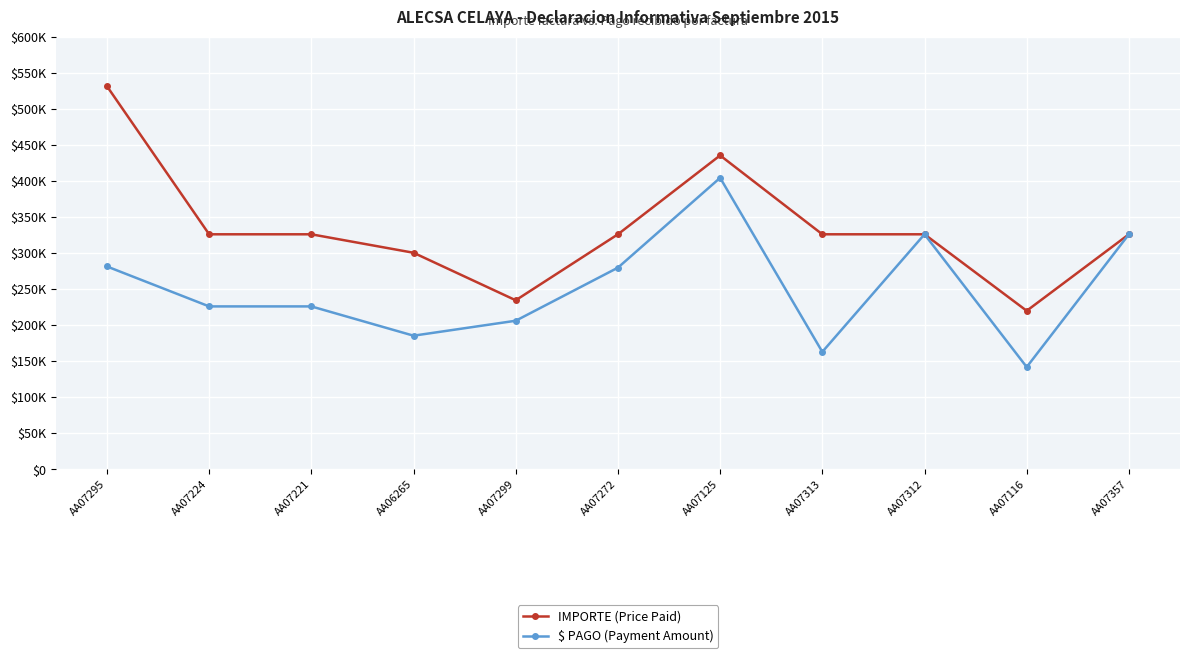

What is the sum of all IMPORTE (Price Paid) values?

3678700.0